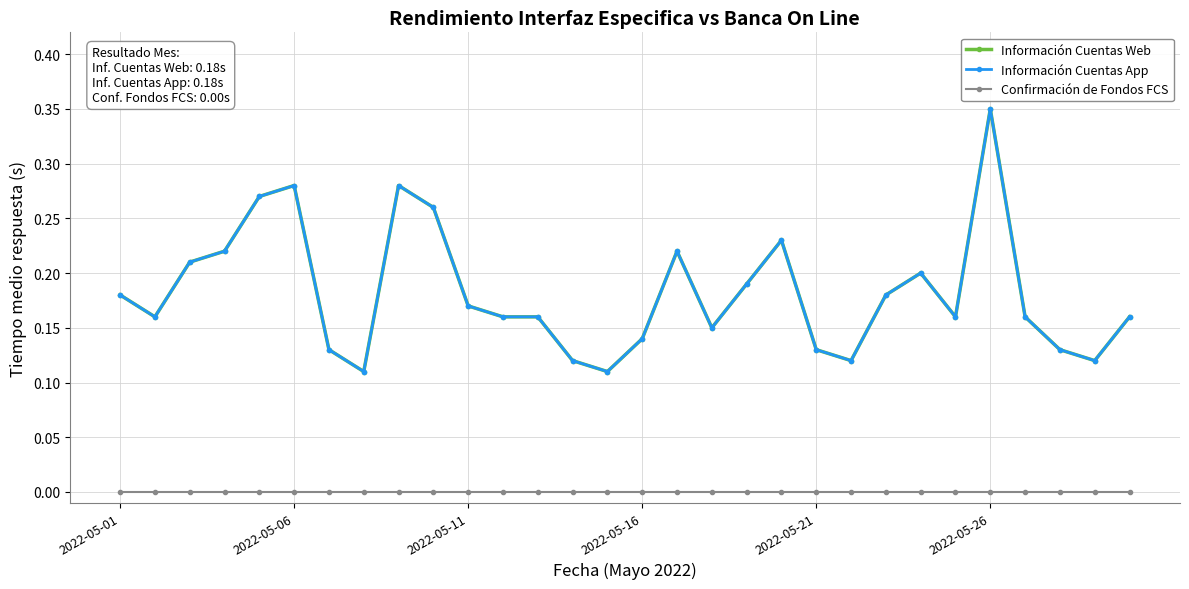

Does the chart have visible grid lines?

Yes